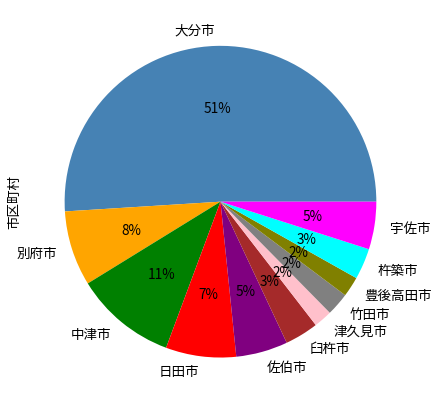

True or false: 日田市 accounts for 1% of the total.

False